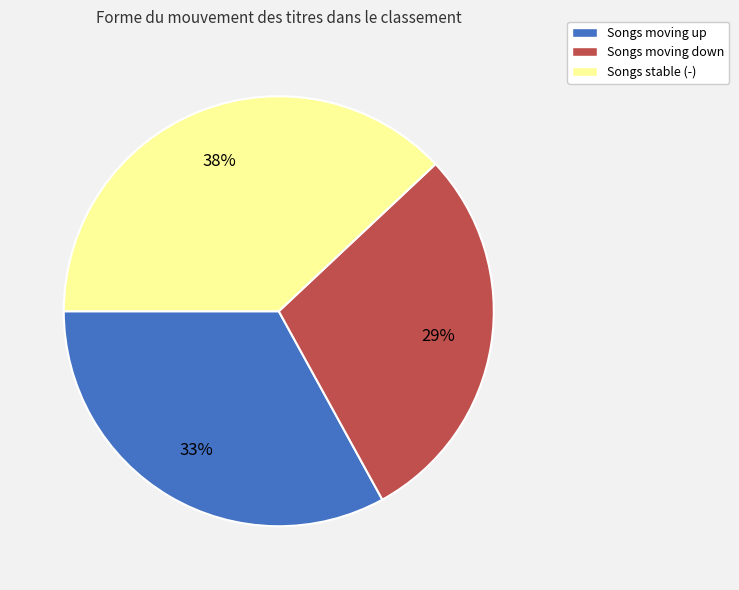

Count the number of slices in the pie.

3